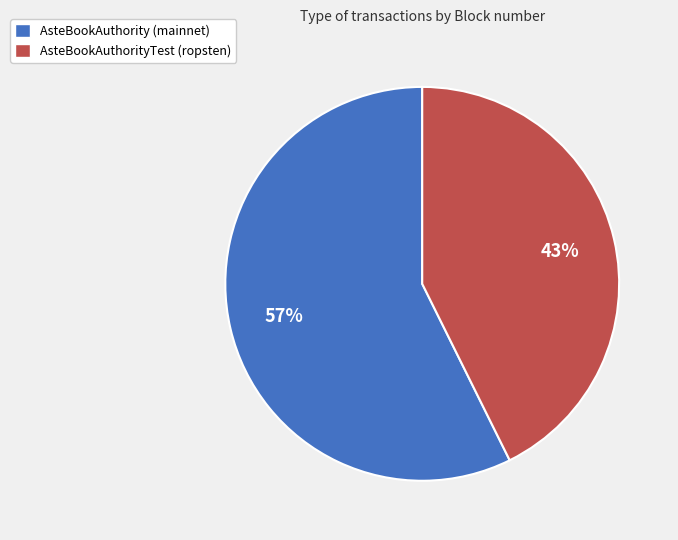

Between AsteBookAuthorityTest (ropsten) and AsteBookAuthority (mainnet), which is larger?

AsteBookAuthority (mainnet)